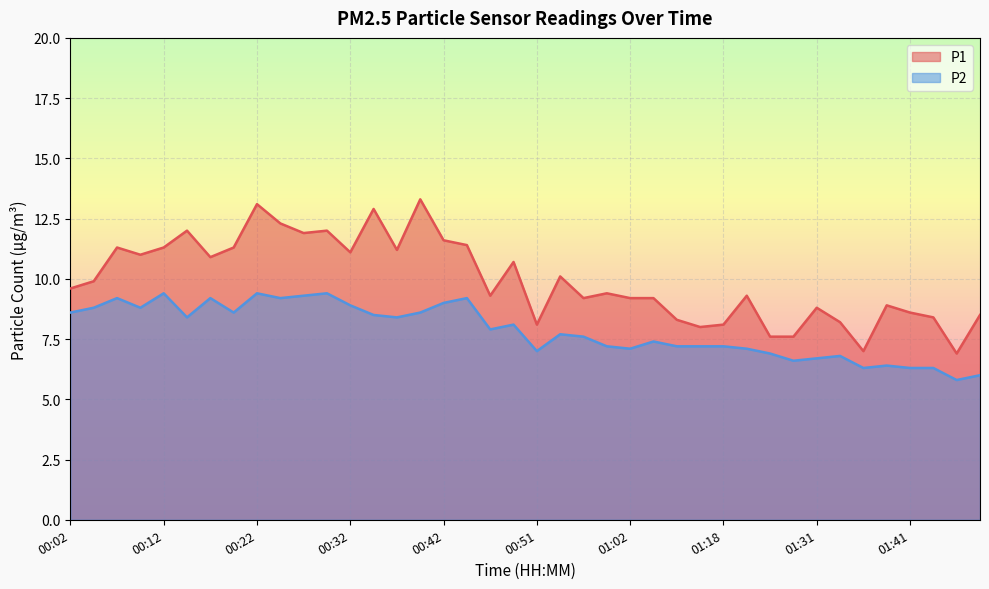

What is the difference between the maximum and minimum values in the P1 series?

6.4